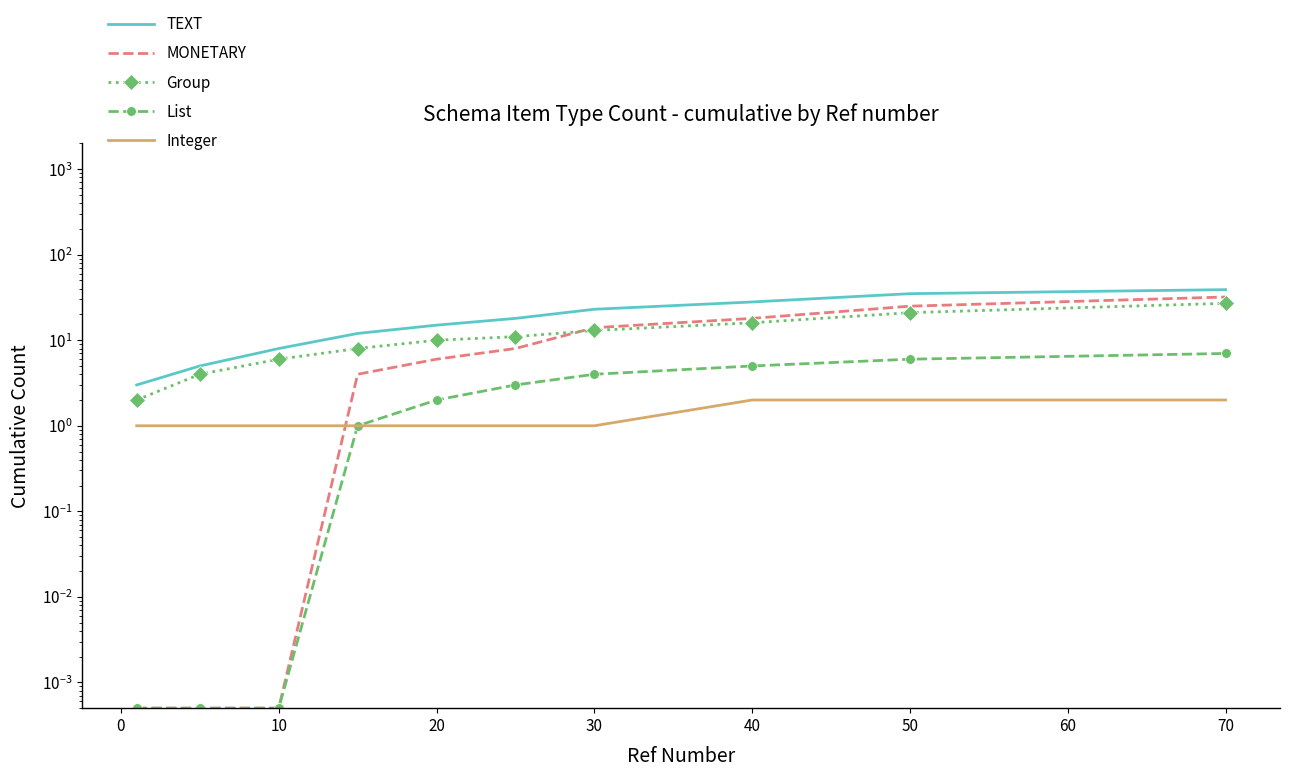

True or false: TEXT and Integer cross at least once.

False